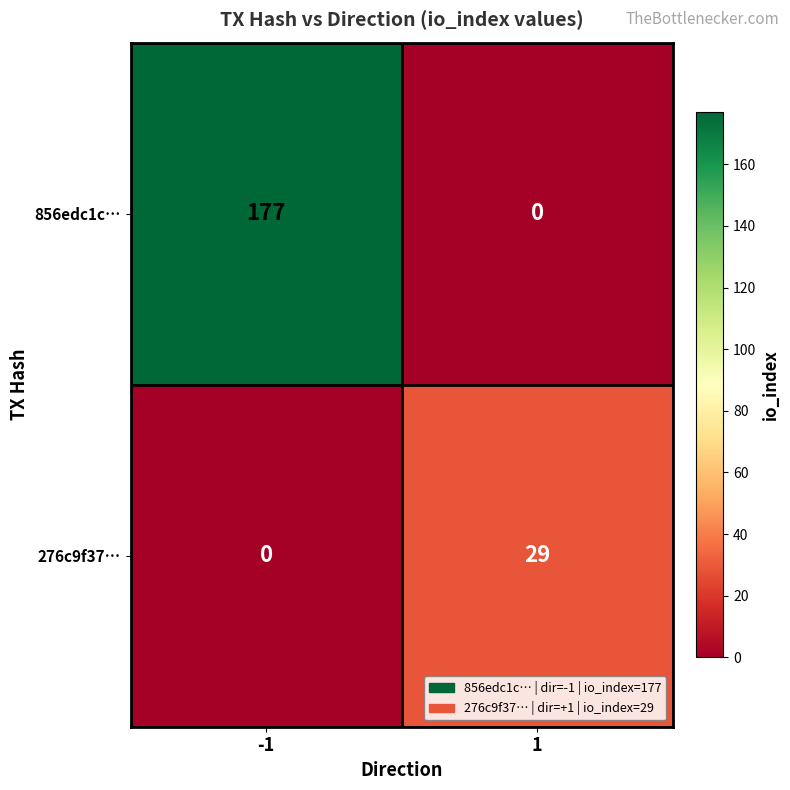

What is the sum of all 856edc1c… values?

177